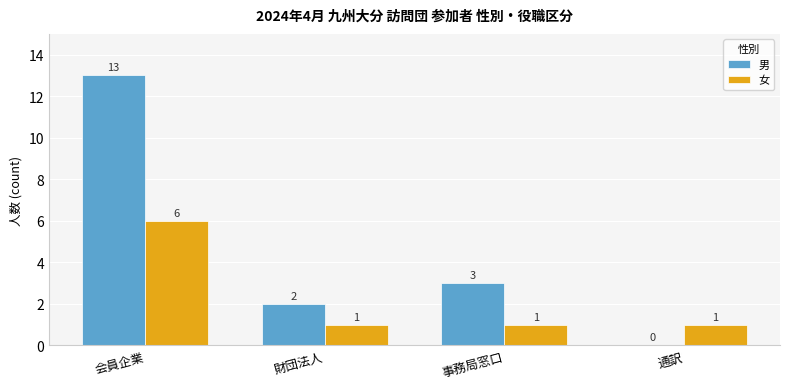

What is the average value of the 女 series?

2